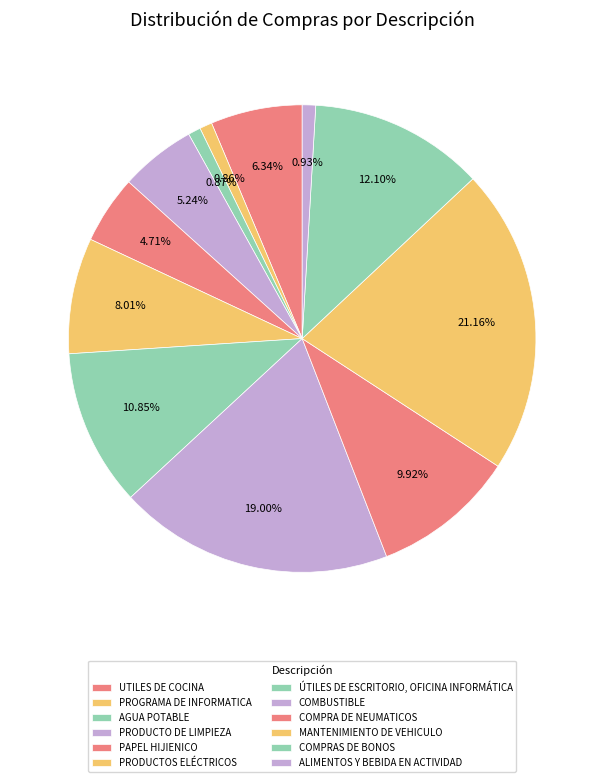

True or false: ÚTILES DE ESCRITORIO, OFICINA INFORMÁTICA accounts for 11% of the total.

True